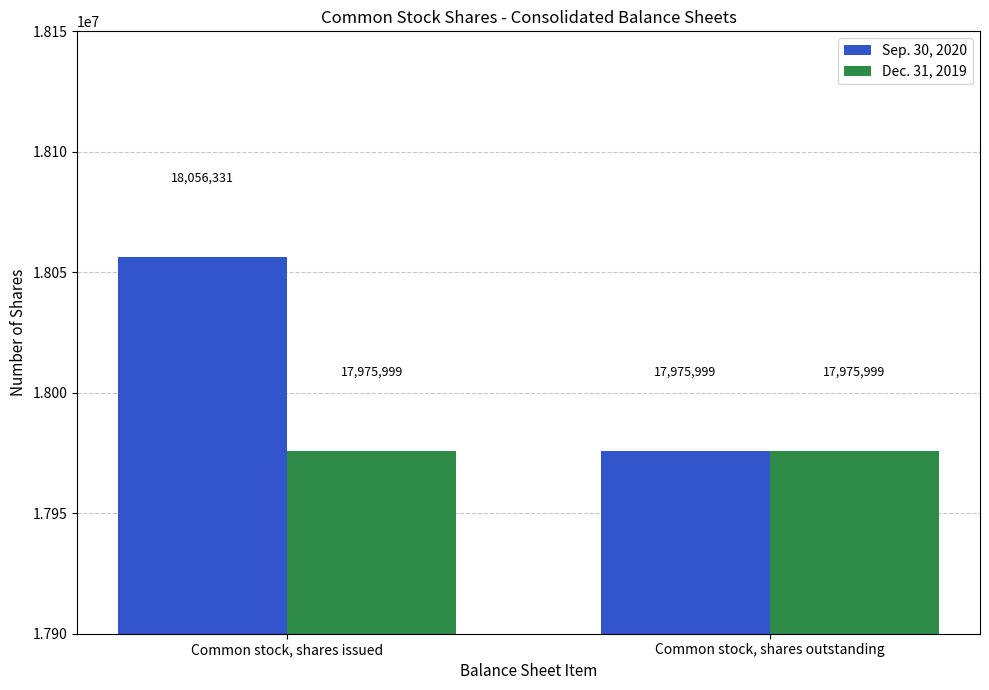

Read the Sep. 30, 2020 value at Common stock, shares outstanding.

17975999